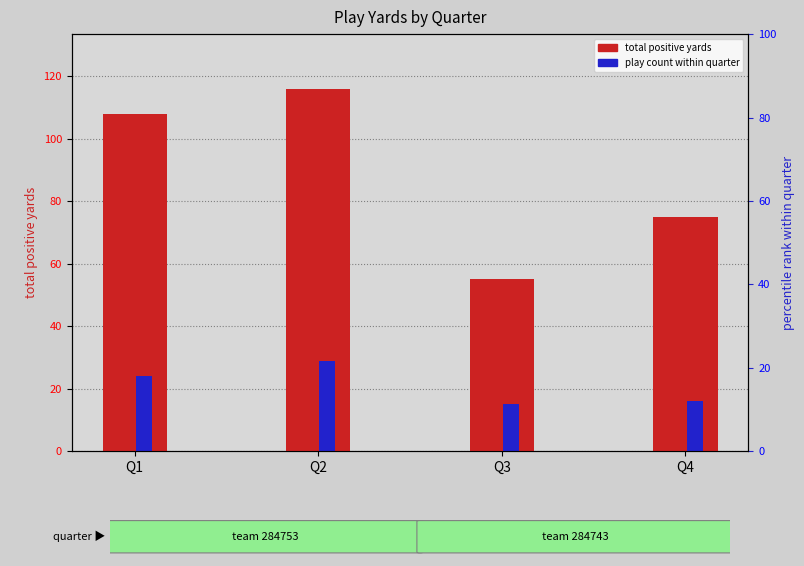

What are all the series names shown in the legend?

total positive yards, play count within quarter